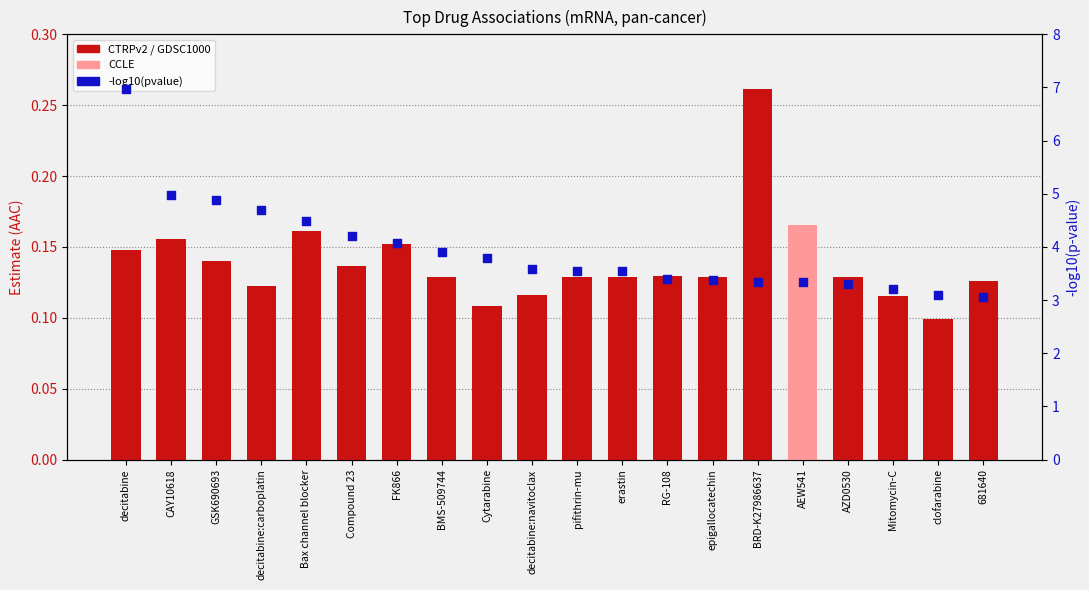

Which series contains the lowest Y value?

estimate (AAC)